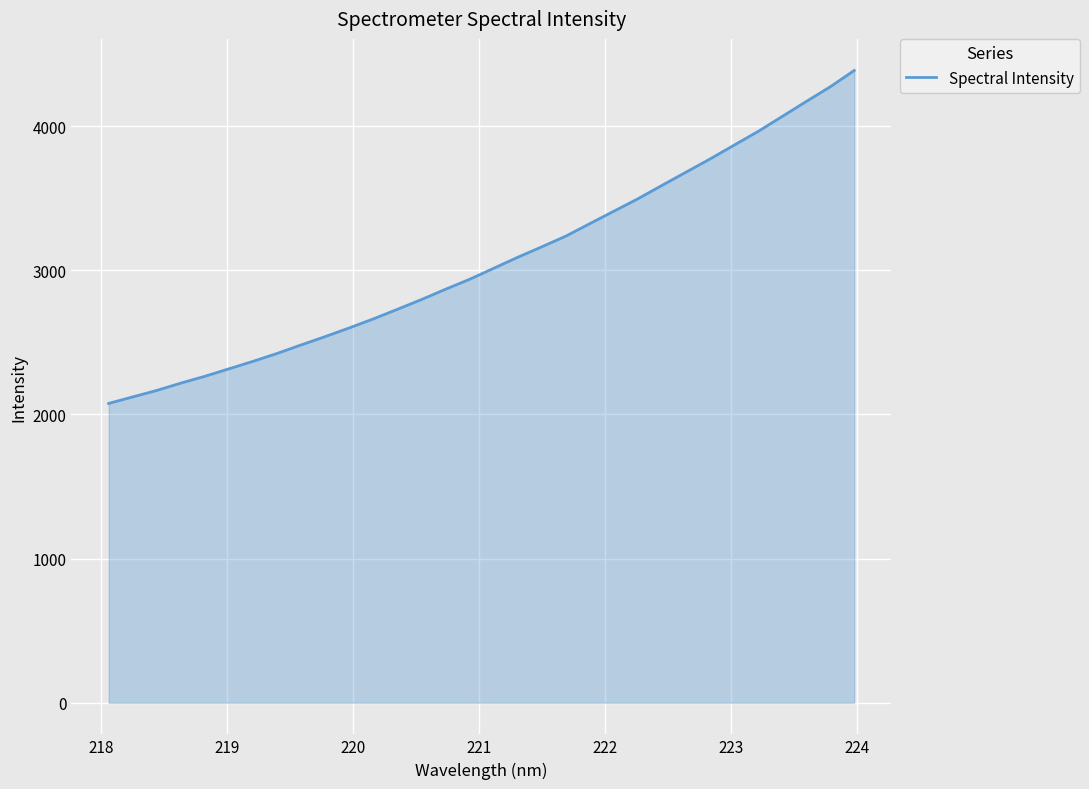

How many series are shown in this chart?

1